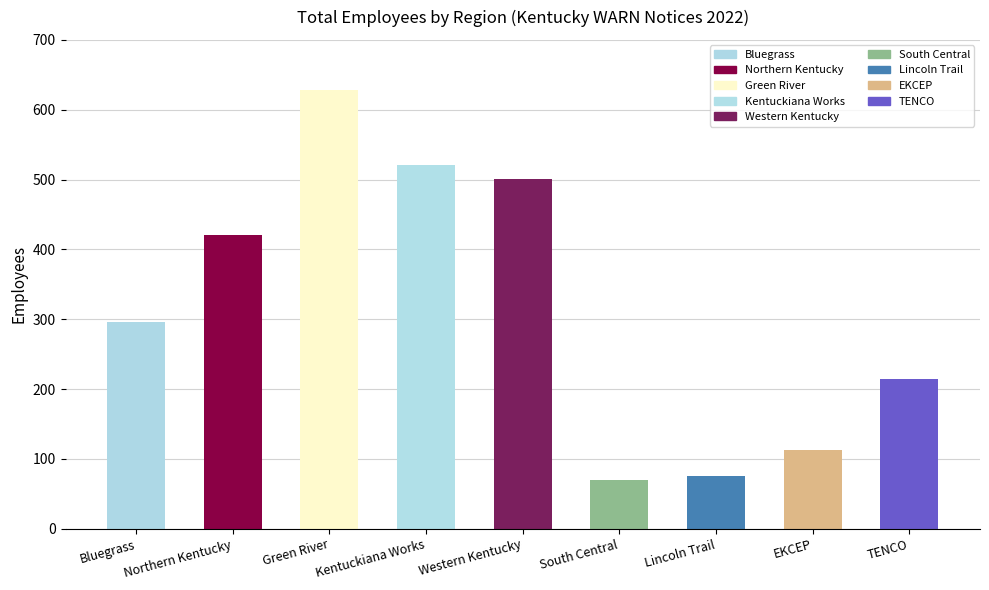

Does the chart contain any negative values?

No